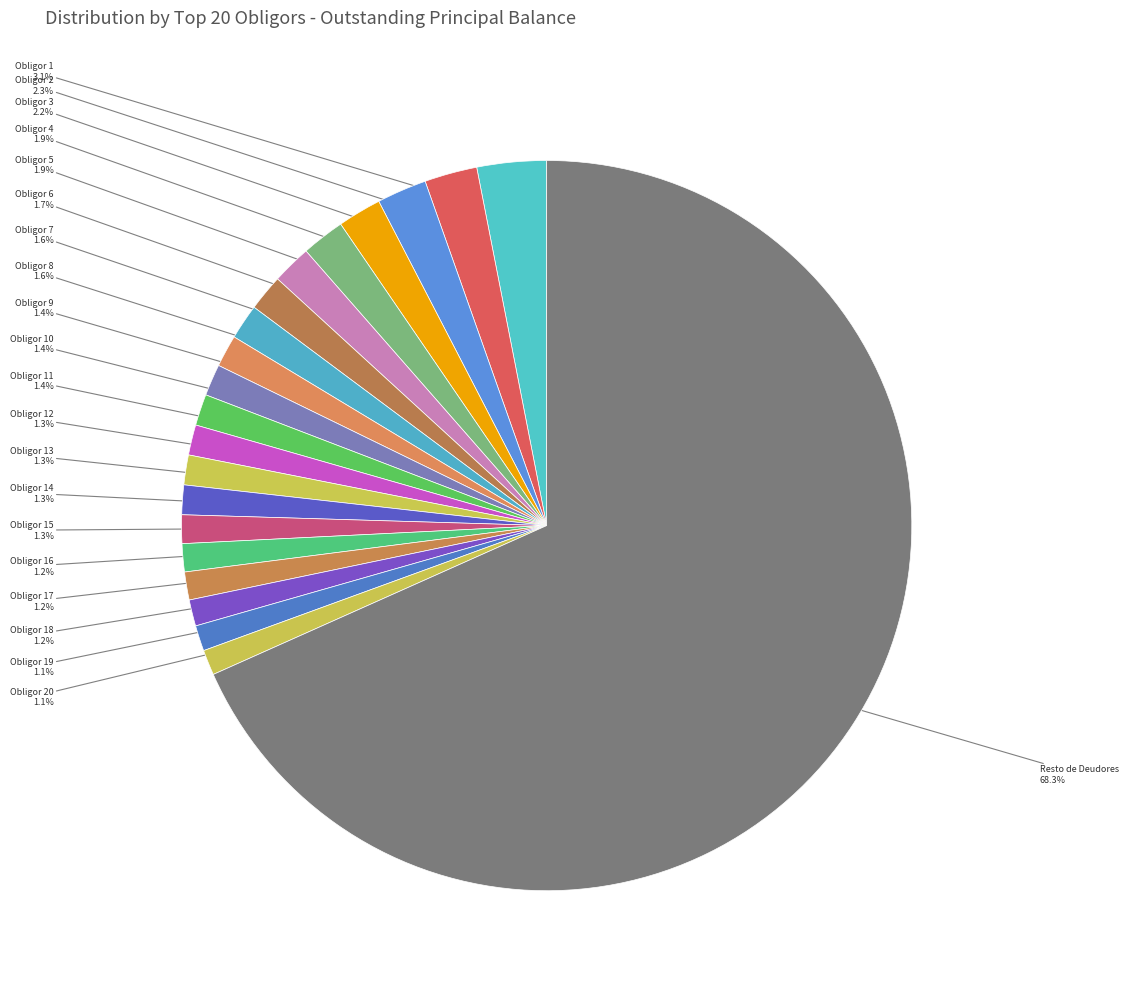

Rank the categories by value from highest to lowest.

Resto de Deudores, Deudor / Obligor 1, Deudor / Obligor 2, Deudor / Obligor 3, Deudor / Obligor 4, Deudor / Obligor 5, Deudor / Obligor 6, Deudor / Obligor 7, Deudor / Obligor 8, Deudor / Obligor 9, Deudor / Obligor 10, Deudor / Obligor 11, Deudor / Obligor 12, Deudor / Obligor 13, Deudor / Obligor 14, Deudor / Obligor 15, Deudor / Obligor 16, Deudor / Obligor 17, Deudor / Obligor 18, Deudor / Obligor 19, Deudor / Obligor 20